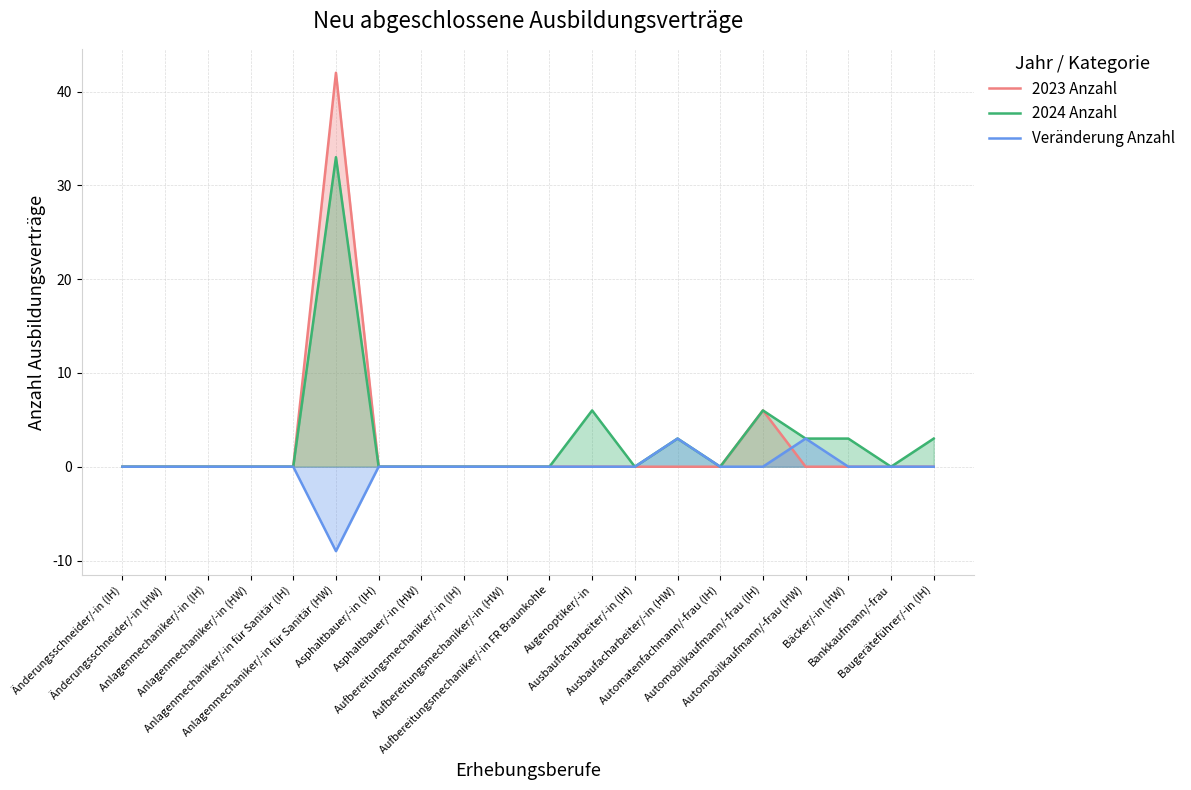

True or false: Veränderung Anzahl has more than 2 points higher than both neighbors.

False